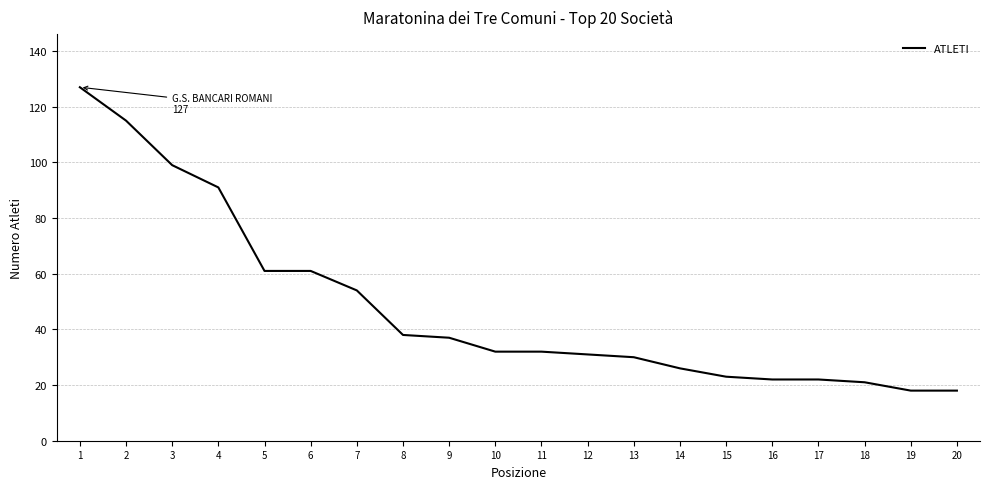

What is the change in value from 1 to 4?

-36